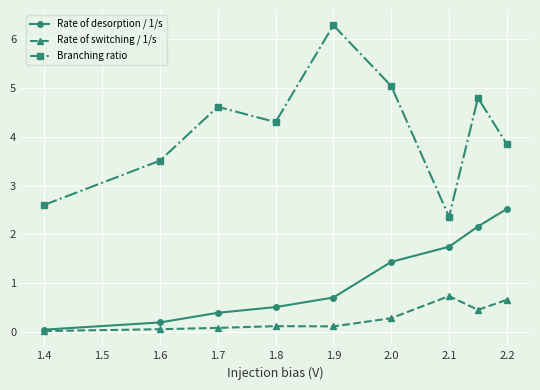

Which series has the largest total across all categories?

Branching ratio